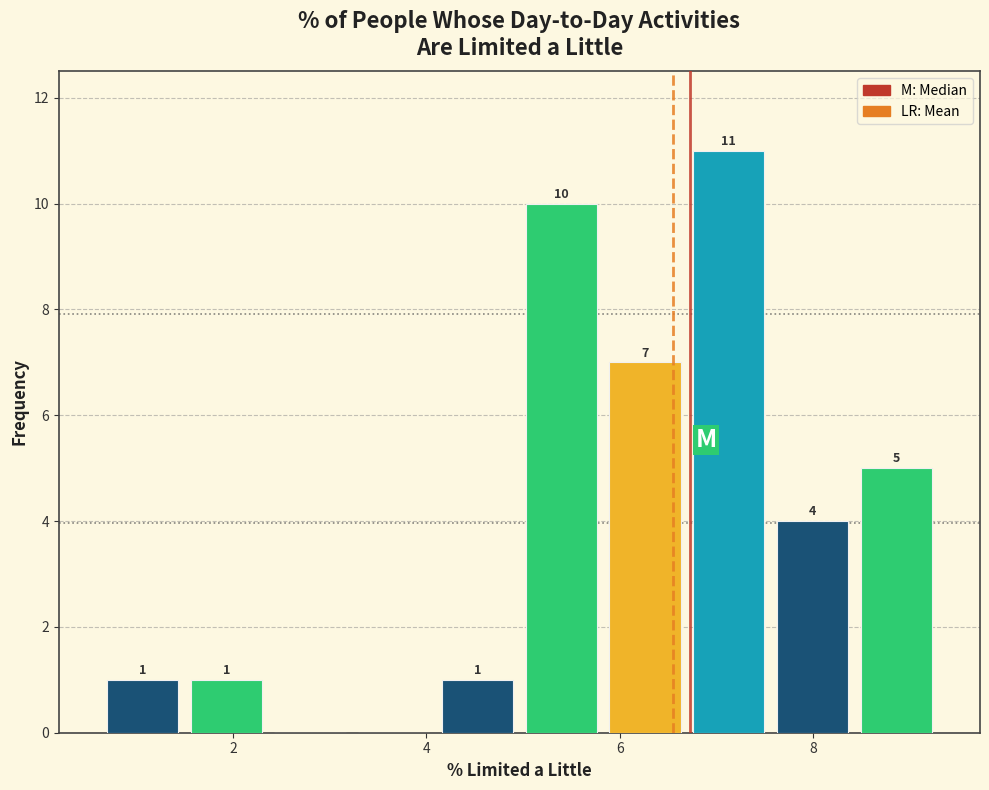

Which range on the x-axis has the tallest bar?

6.6 to 7.6